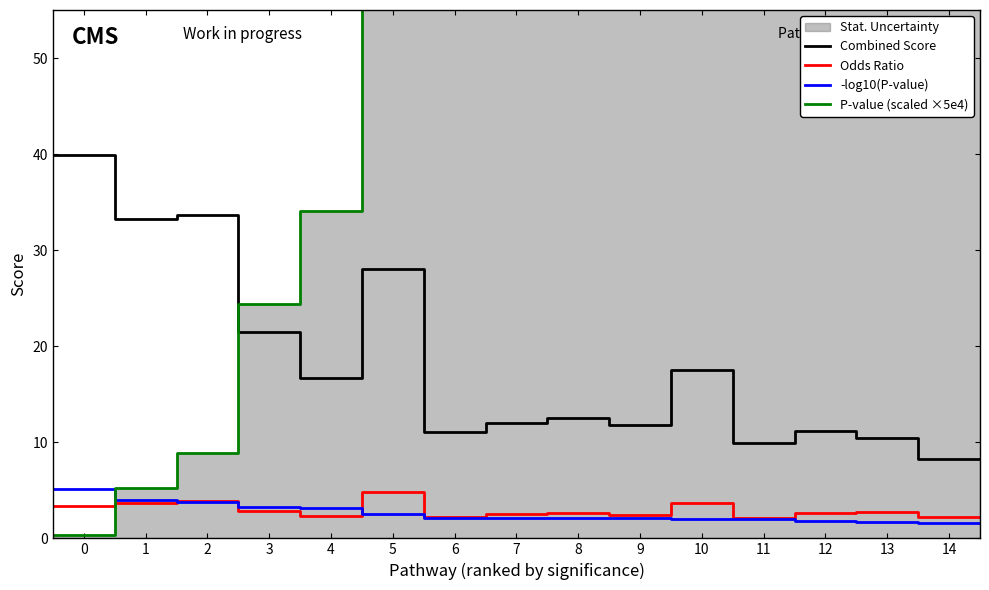

True or false: Combined Score and Odds Ratio cross at least once.

False